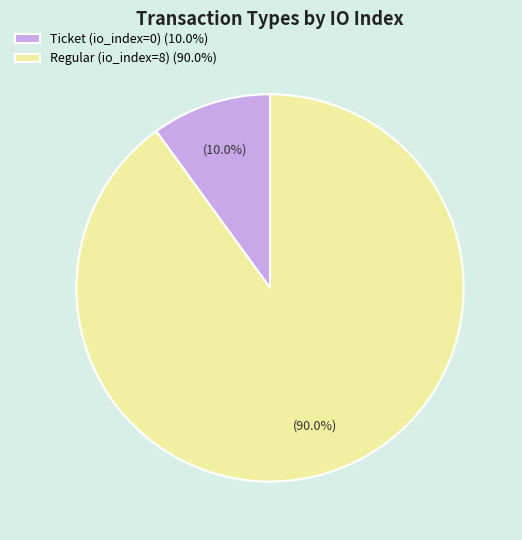

True or false: Ticket (io_index=0) accounts for 1% of the total.

False